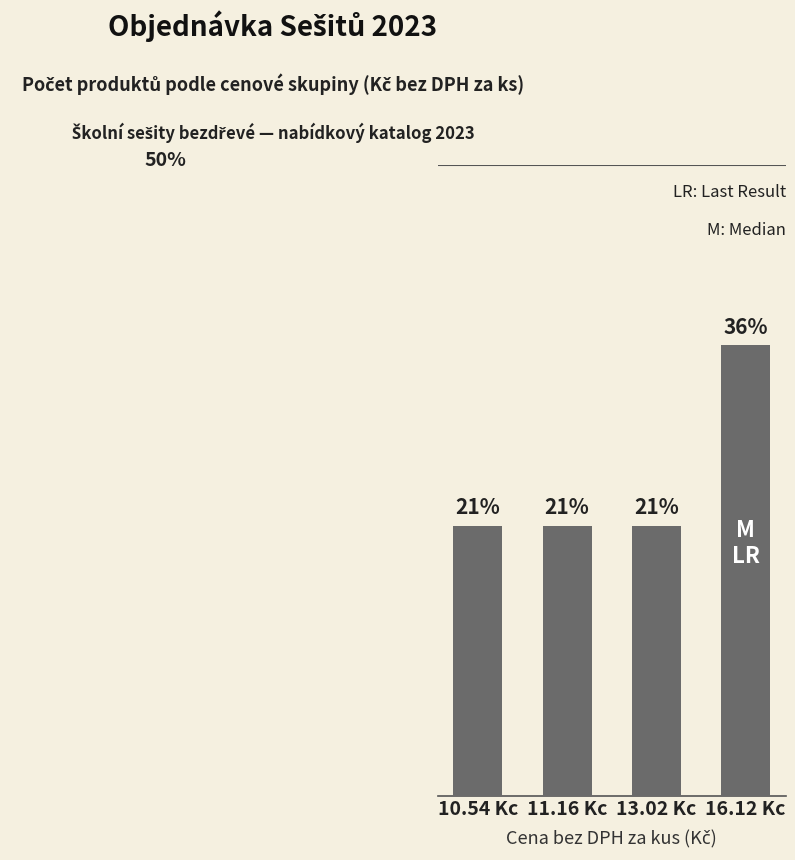

What is the label of the 2nd bar from the right?

13.02 Kc